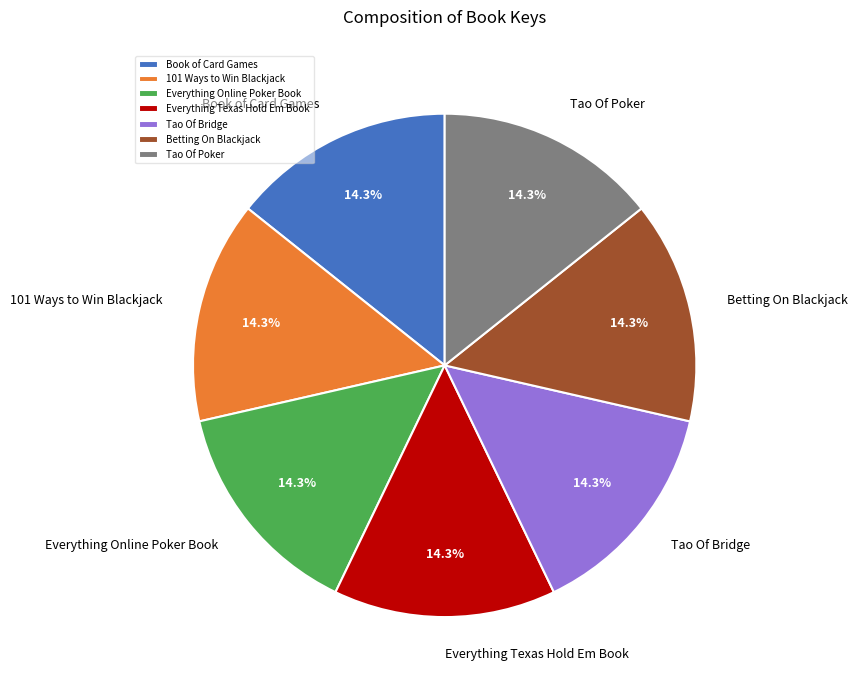

Does Everything Texas Hold Em Book represent more than half of the total?

No